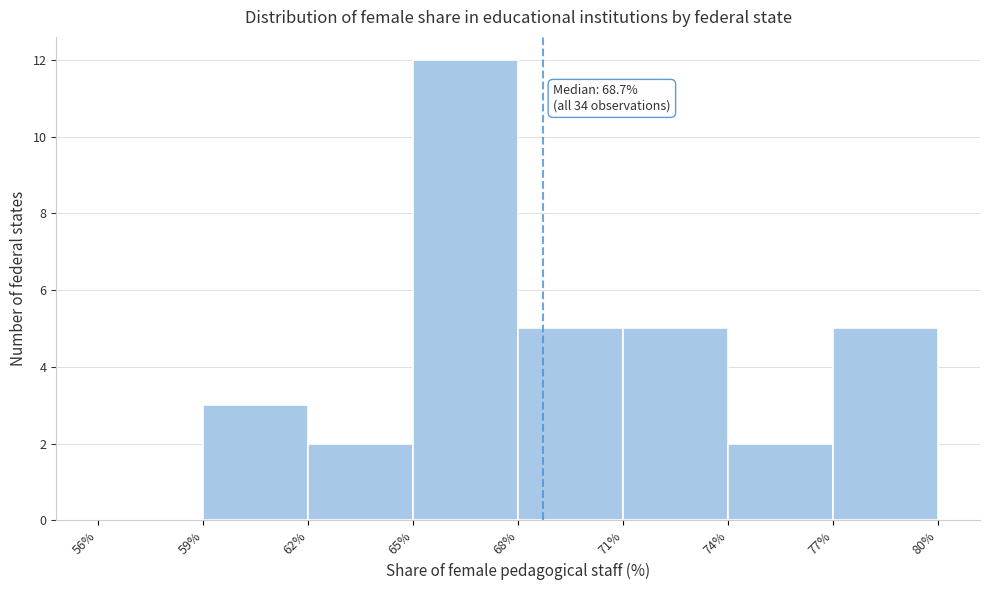

Over which range of the x-axis is the bar tallest?

65% to 68%